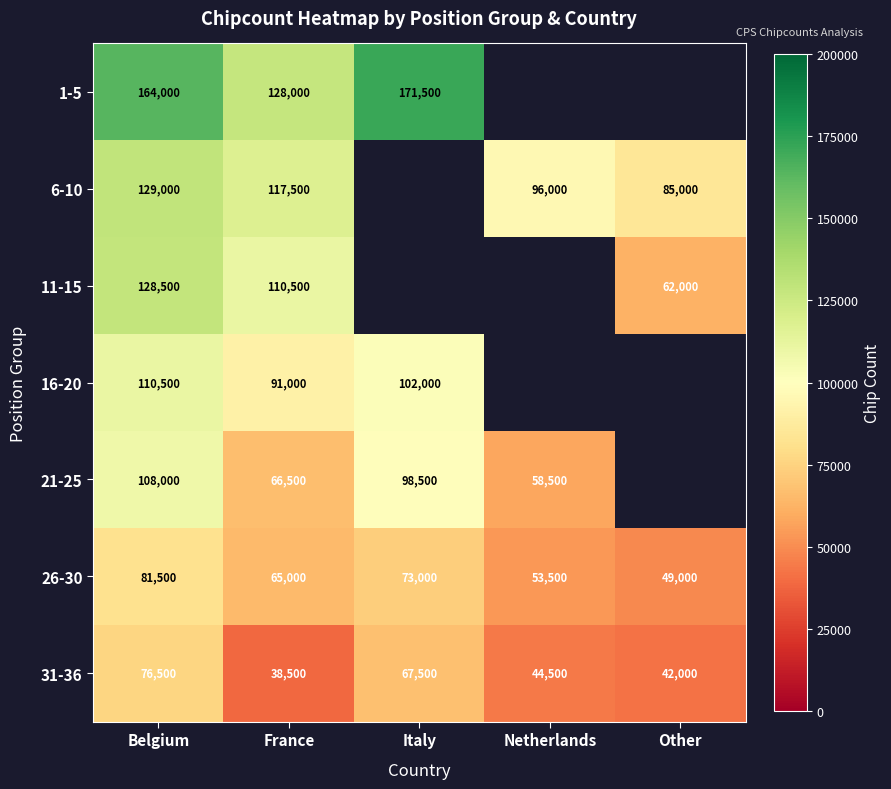

Between Other and Italy, which is larger?

Italy